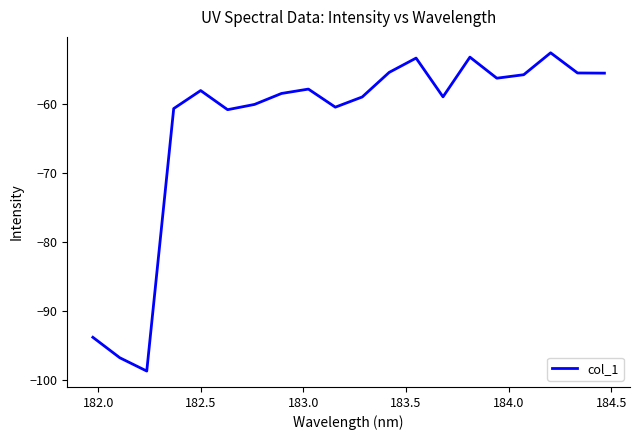

How many interior local peaks (higher than both neighbors) does the data have?

5